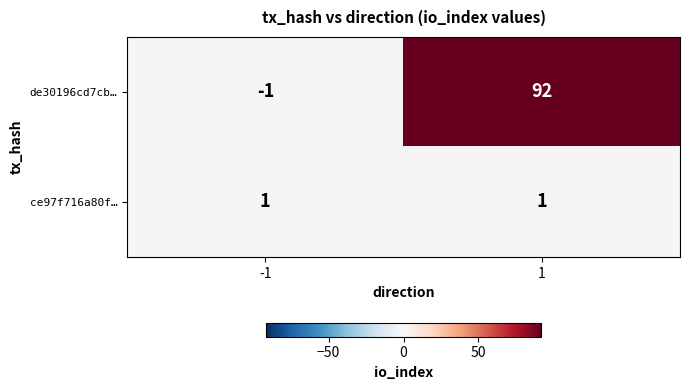

Rank the series by their maximum value, from highest to lowest.

de30196cd7cb…, ce97f716a80f…